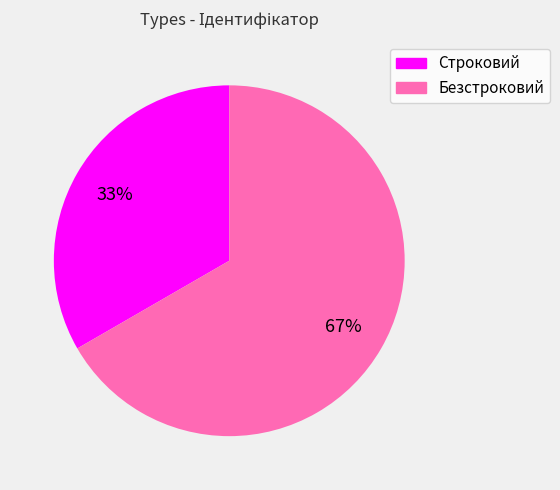

Count the number of slices in the pie.

2